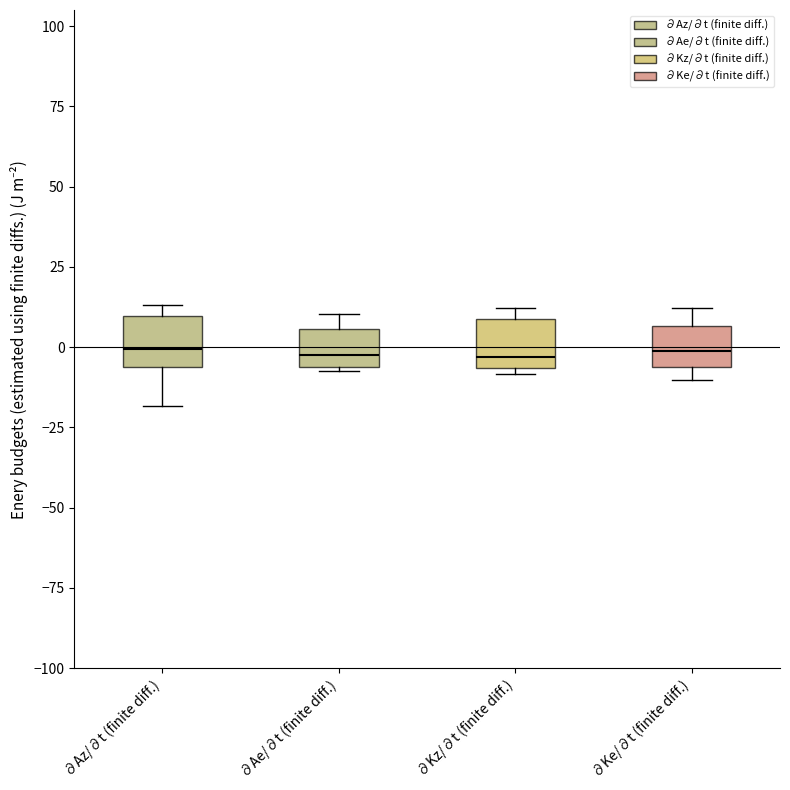

Reading left to right, read every box against the y-axis: the position of its median line, the range the box covers, and the ends of its whiskers. The values are not printed on the chart, so give them approximately, as read against the axis.

∂Az/∂t (finite diff.): median 0, box -5 to 10, whiskers -20 to 15
∂Ae/∂t (finite diff.): median -5 (just above the box's lower edge), box -5 to 5, whiskers -5 to 10
∂Kz/∂t (finite diff.): median -5 (just above the box's lower edge), box -5 to 10, whiskers -10 to 10 (just above the box's upper edge)
∂Ke/∂t (finite diff.): median 0, box -5 to 5, whiskers -10 to 10